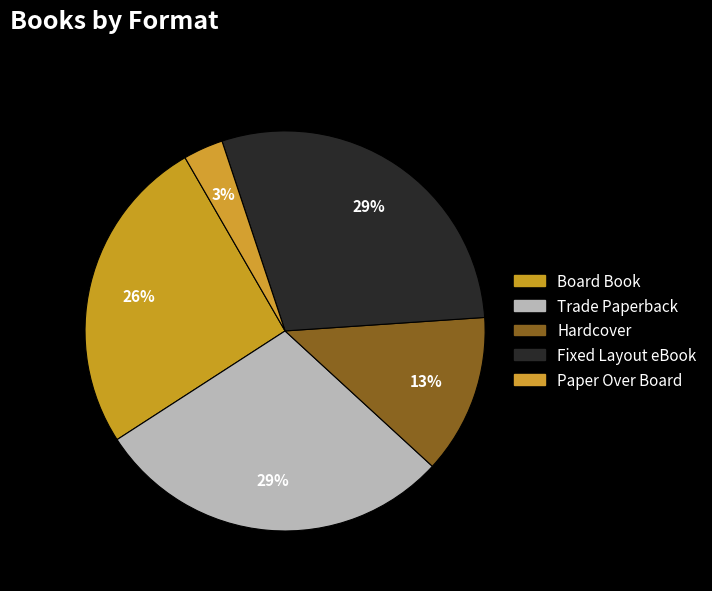

What percentage is the Hardcover slice, to the nearest percent?

13%